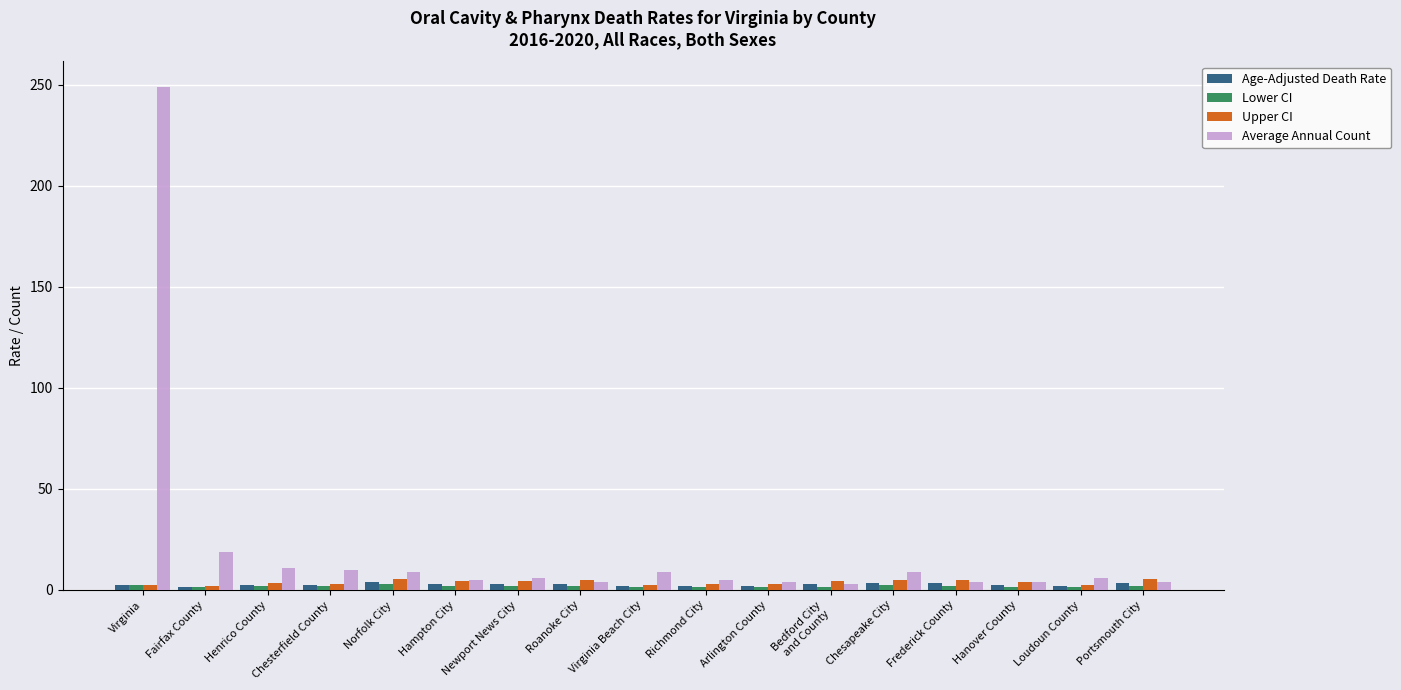

At how many categories does at least one series exceed 82?

1